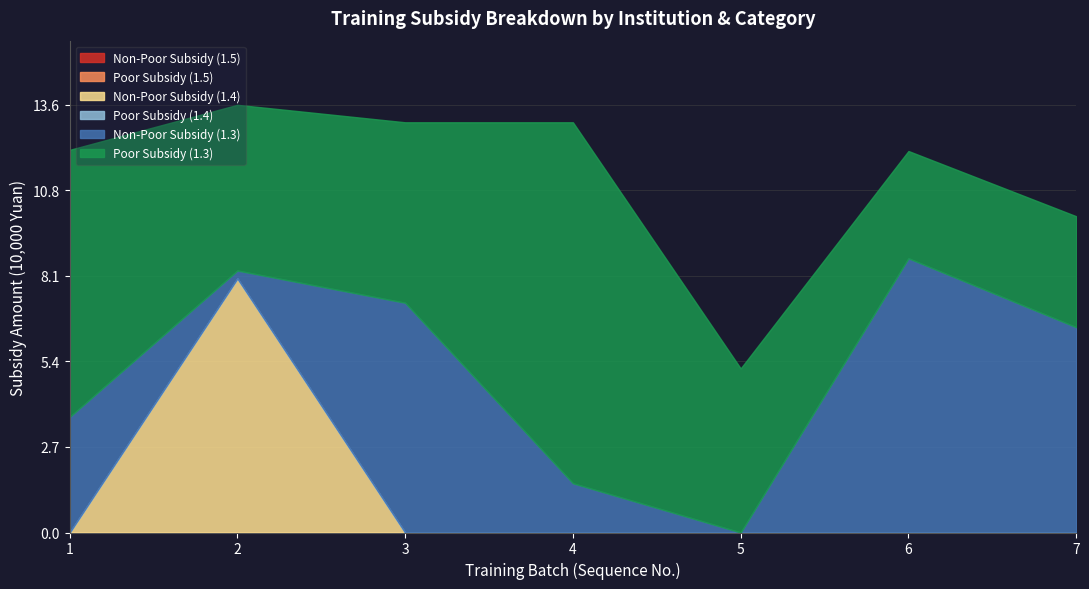

True or false: Non-Poor Subsidy (1.4) has more than 0 interior local peaks.

True